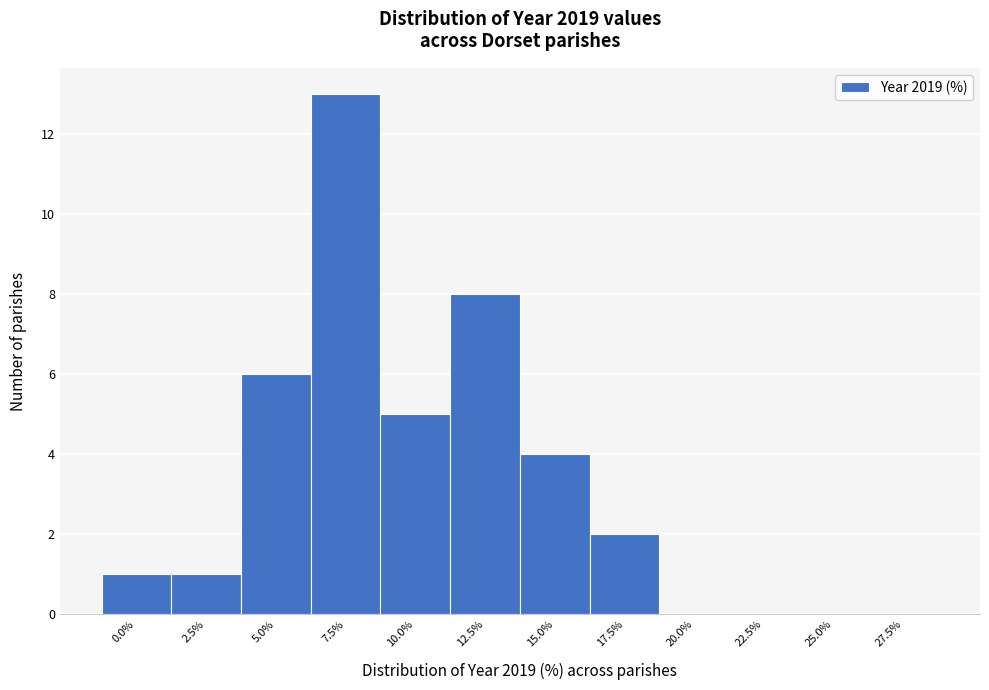

Reading left to right, extract all data points from this chart.

0.0%=1	2.5%=1	5.0%=6	7.5%=13	10.0%=5	12.5%=8	15.0%=4	17.5%=2	20.0%=0	22.5%=0	25.0%=0	27.5%=0